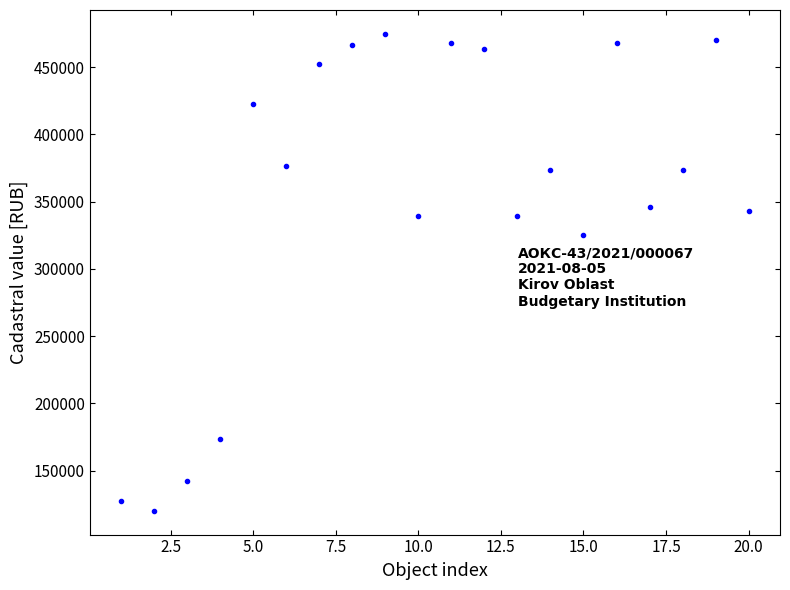

What Y value in the scatter plot is closest to 297414?

325059.5